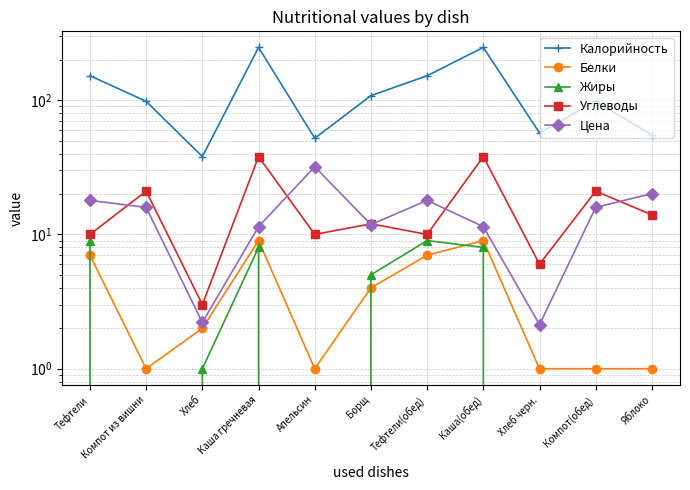

At which category is the sum across all series the highest?

Каша гречневая